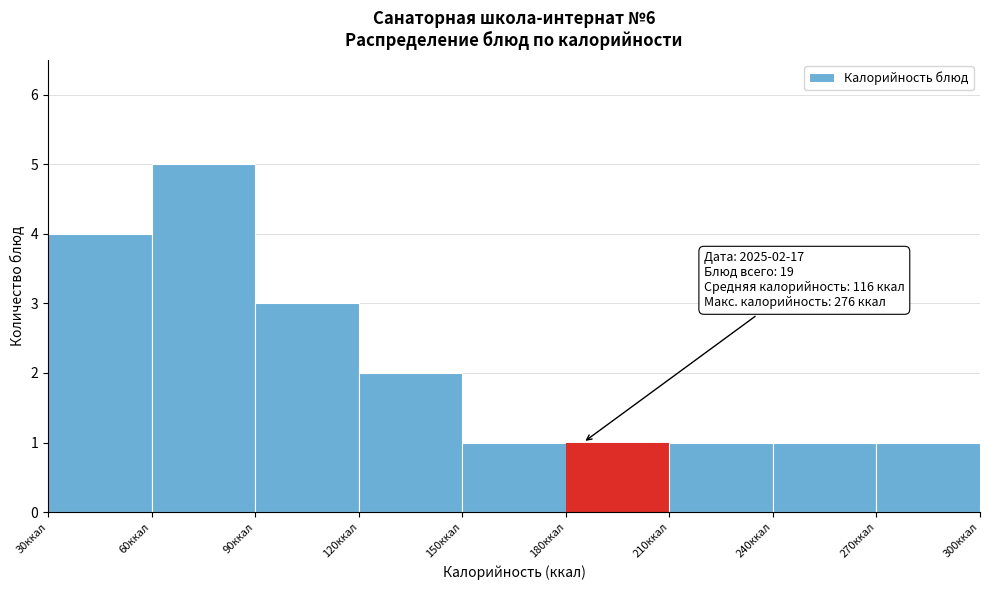

Which range on the x-axis has the tallest bar?

60 to 90